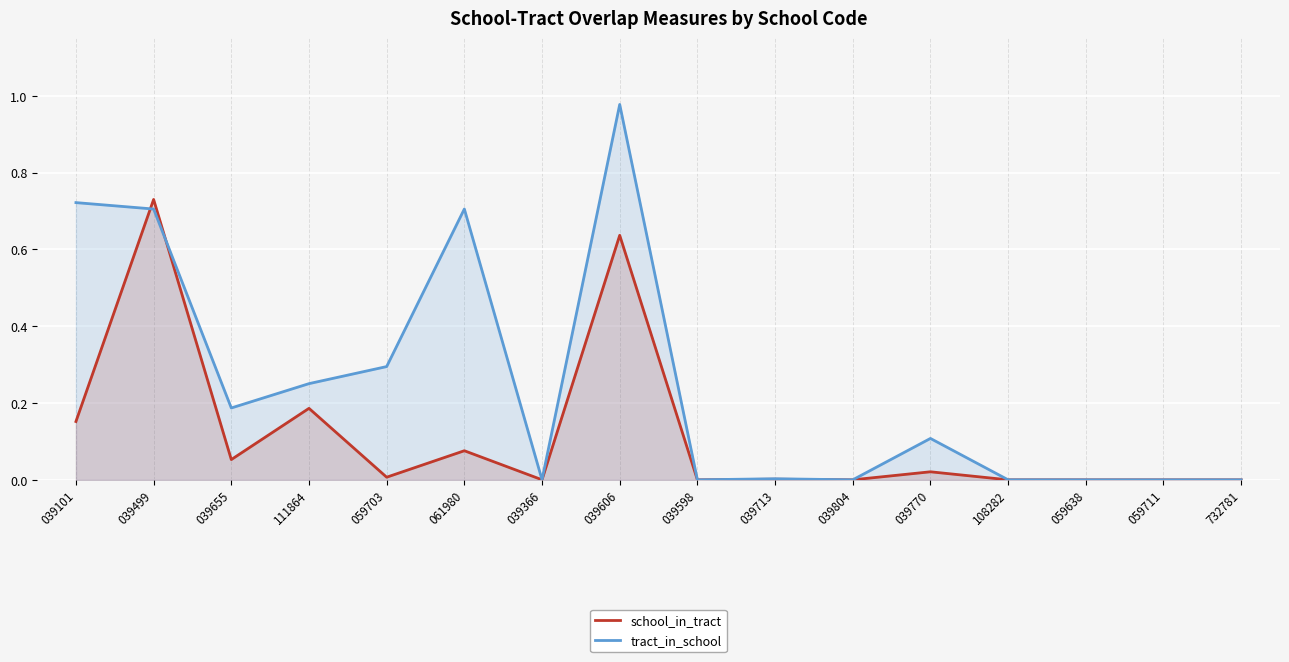

Rank the series by their average value, from lowest to highest.

school_in_tract, tract_in_school